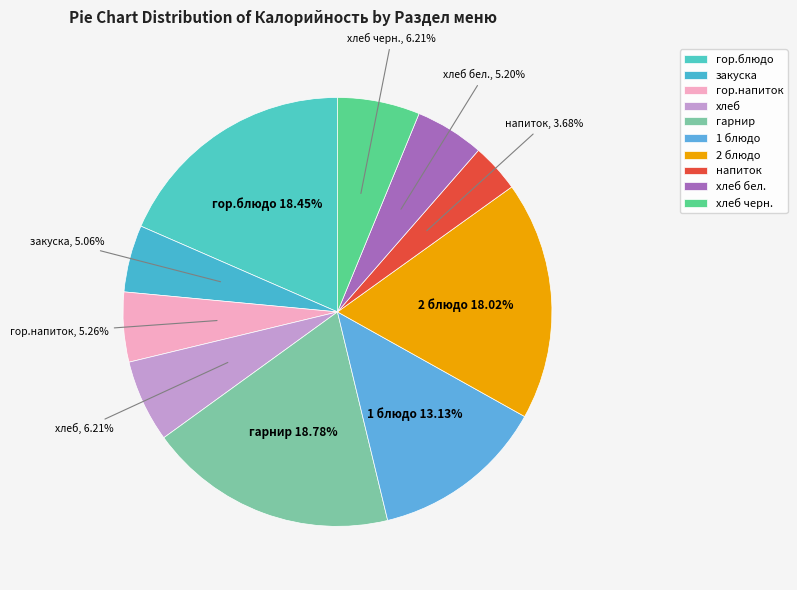

Which slice is the smallest?

напиток